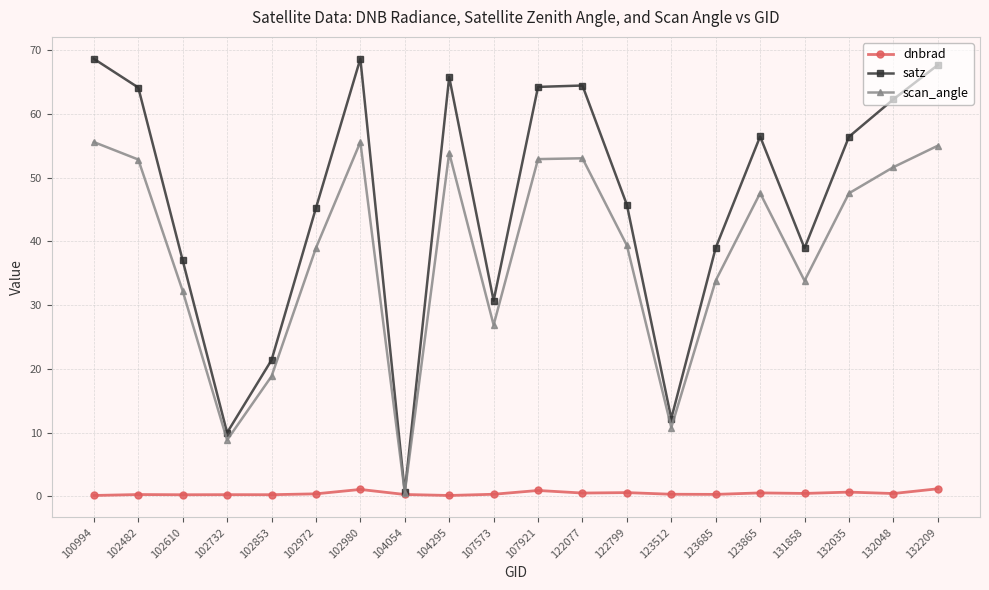

What is the difference between the highest and lowest values at 104054?

0.4